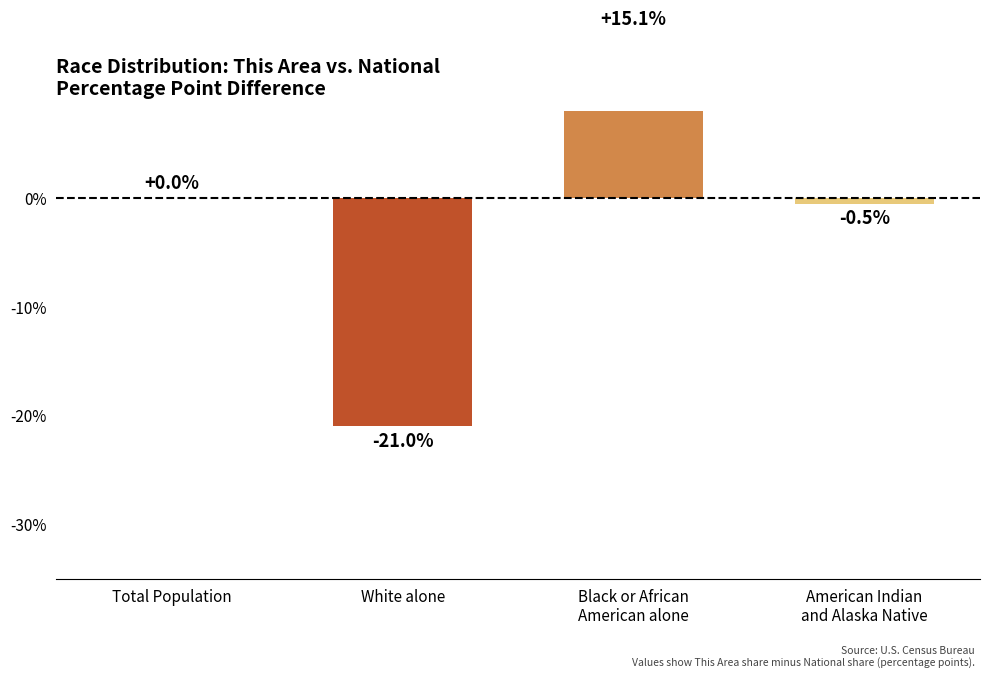

What is the approximate value at American Indian
and Alaska Native?

-0.5